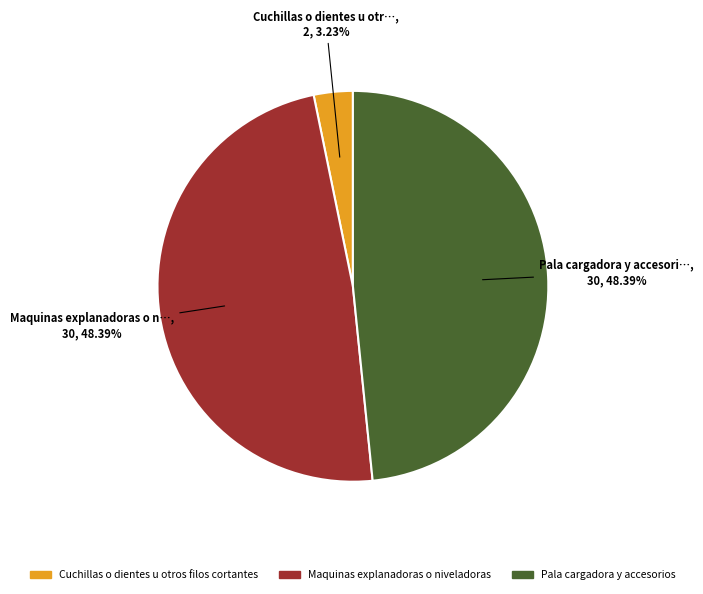

Is there any slice that represents more than half of the pie?

No